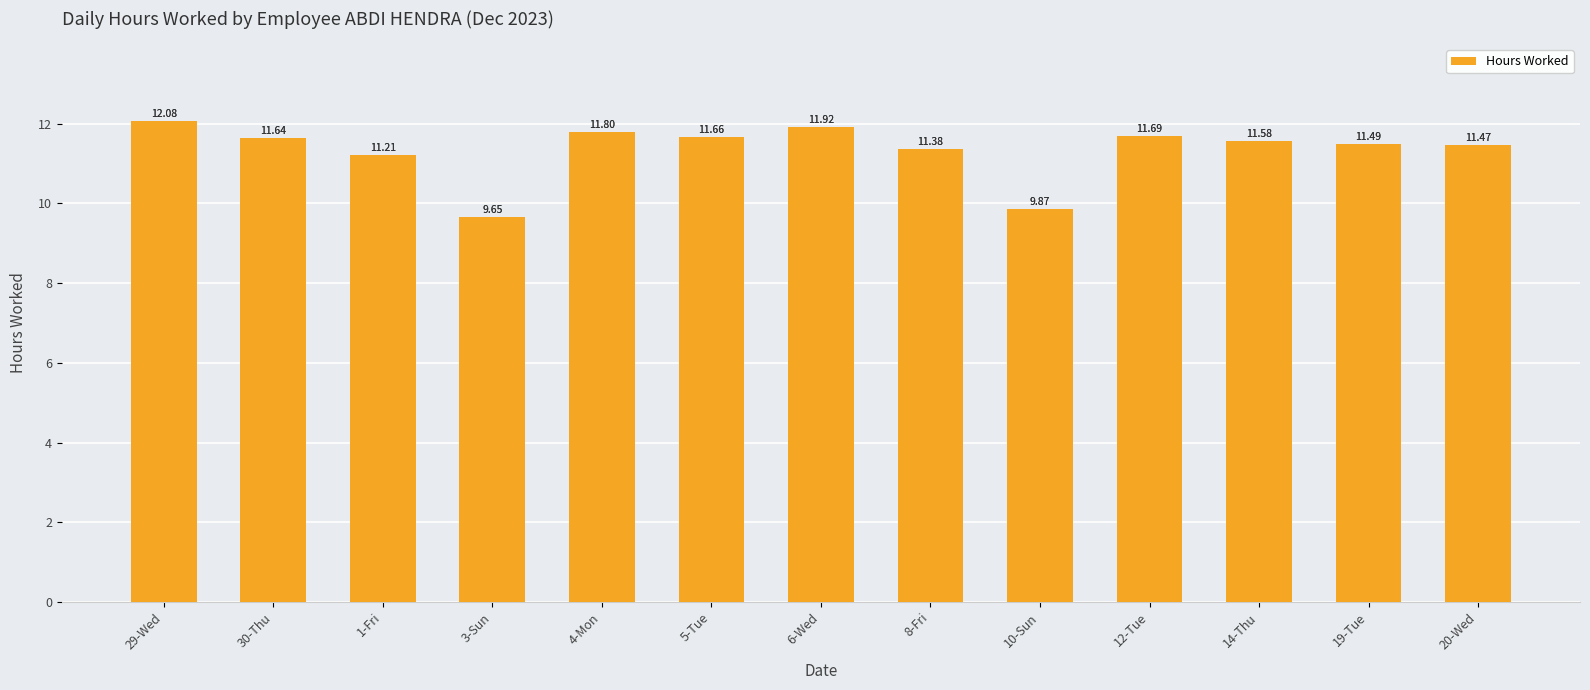

How many data points does each series have?

13